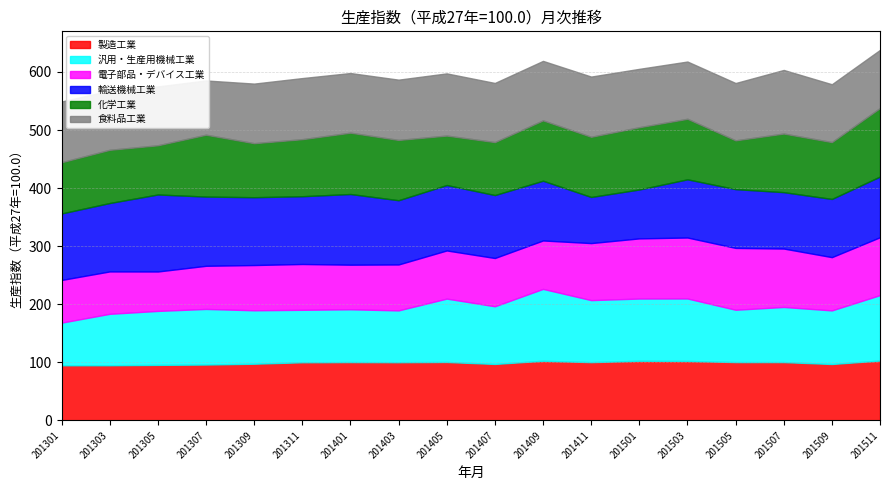

What is the greatest value displayed?

119.1